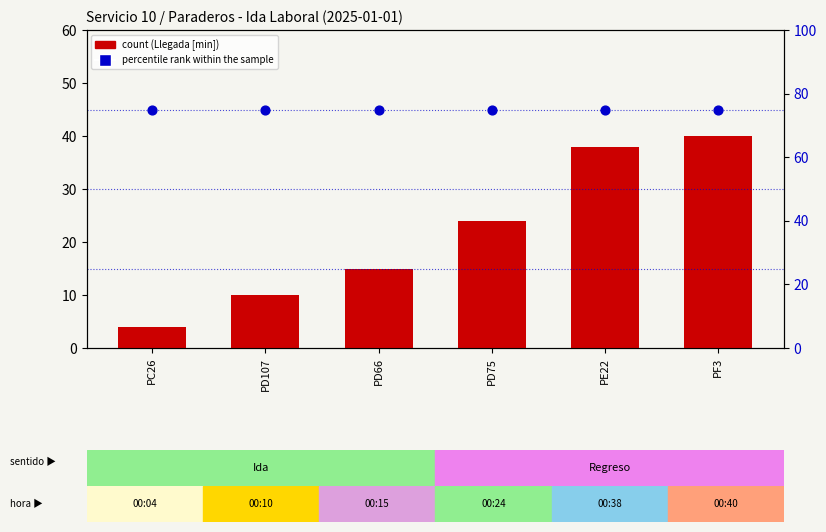

Which series contains the highest Y value?

percentile rank within the sample